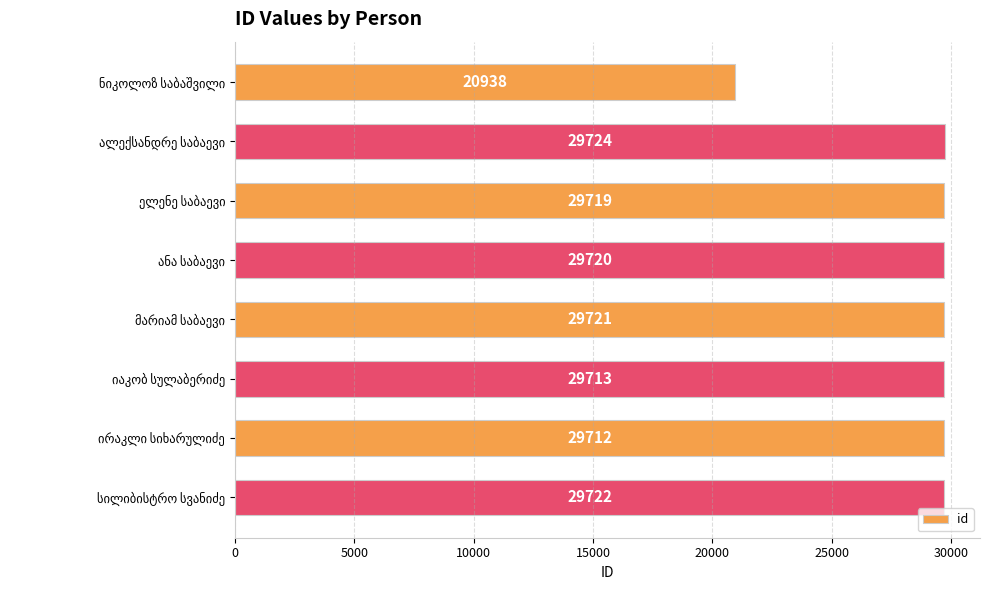

What is the value of the 2nd bar from the top?

29724